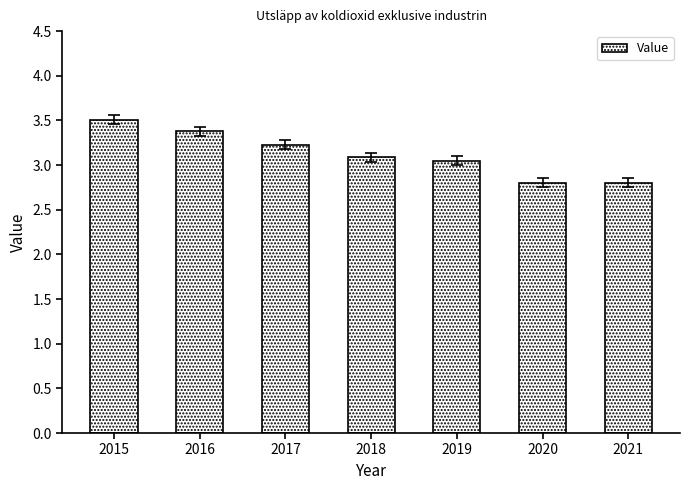

What is the approximate value at 2016?

3.4